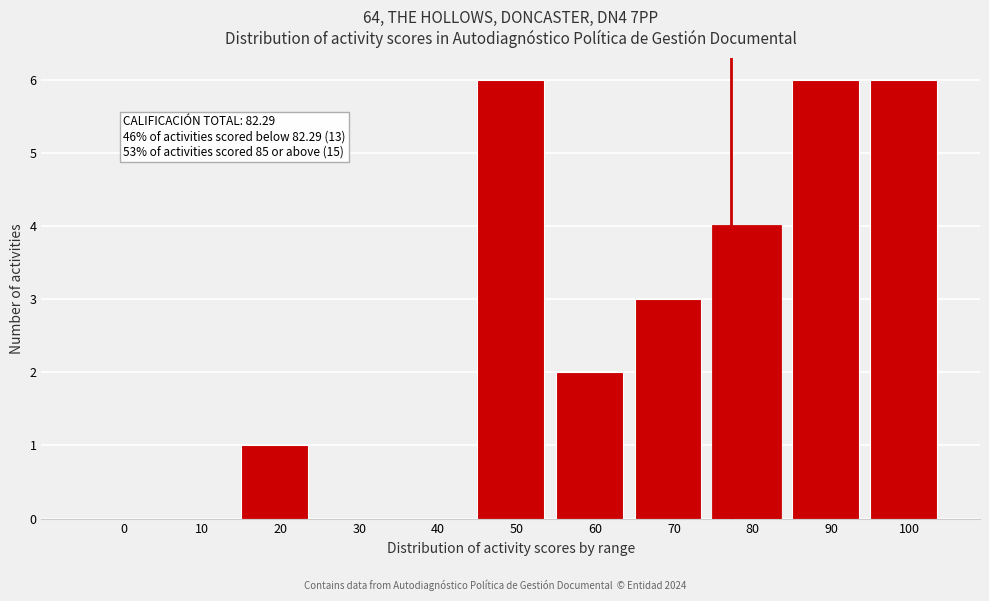

Reading left to right, transcribe all the data shown in this chart.

0=0	10=0	20=1	30=0	40=0	50=6	60=2	70=3	80=4	90=6	100=6